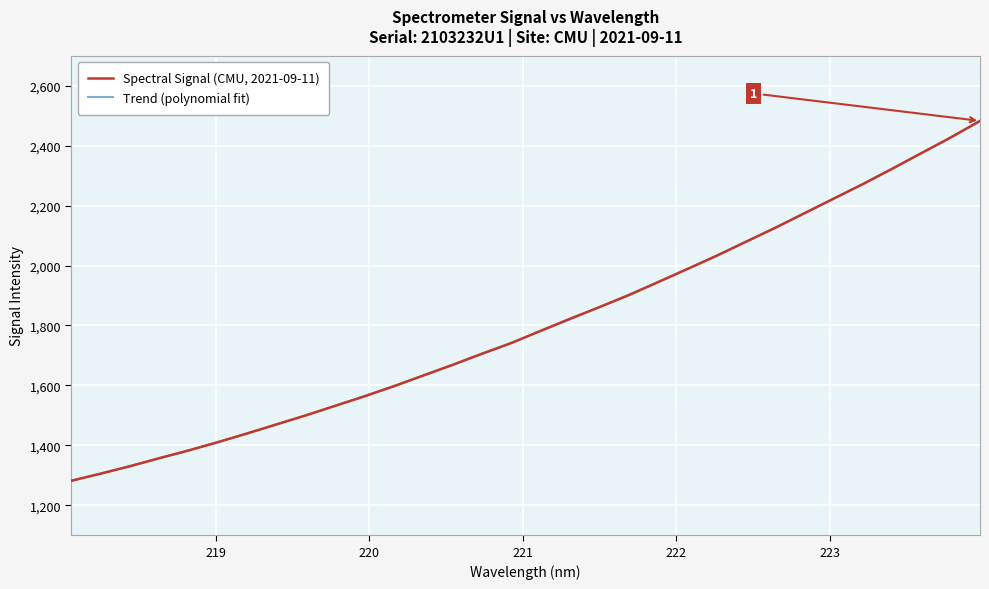

Does the chart display data point markers on the line(s)?

No